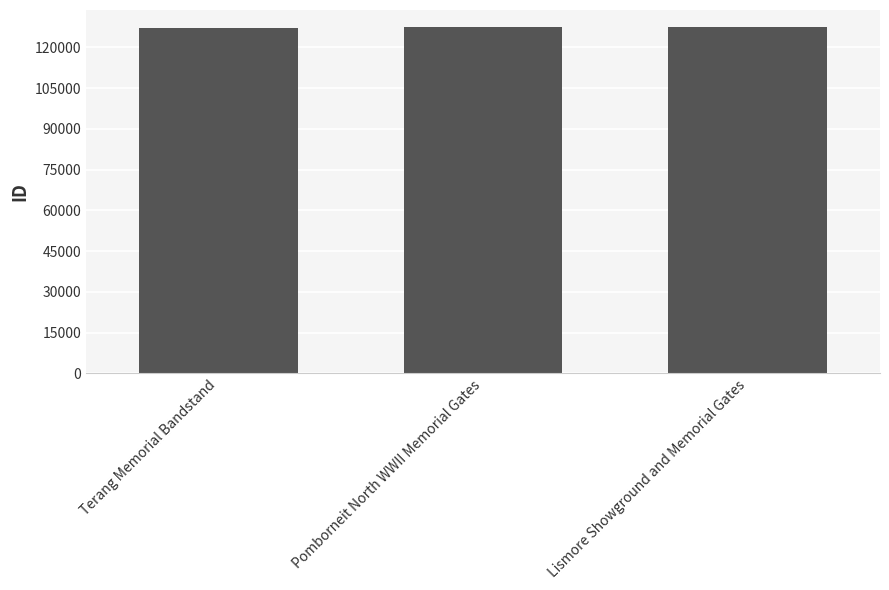

What is the change in value from Terang Memorial Bandstand to Pomborneit North WWII Memorial Gates?

+62